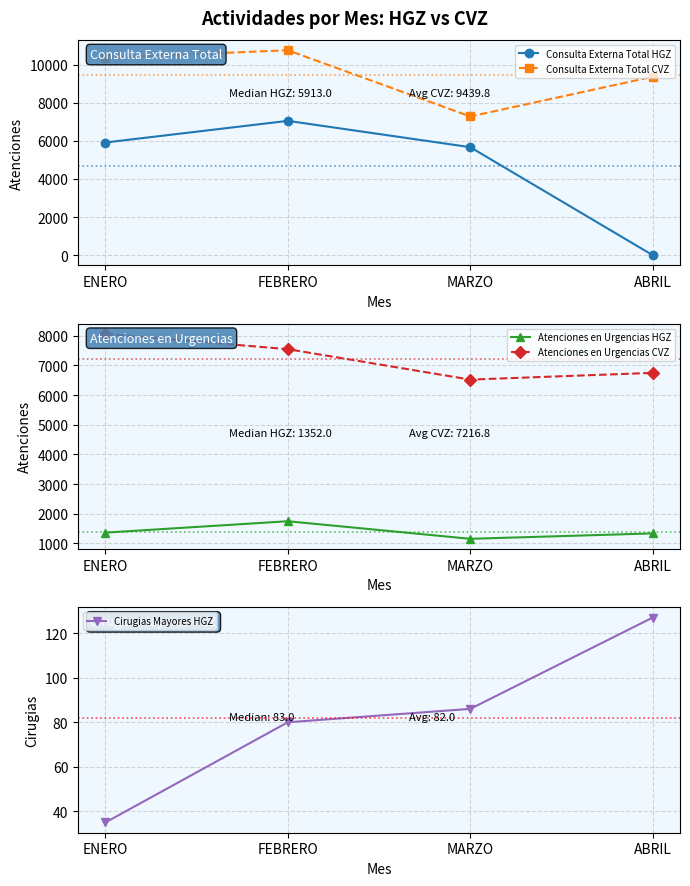

The Atenciones en Urgencias CVZ series shows 6519 at MARZO. True or false?

True